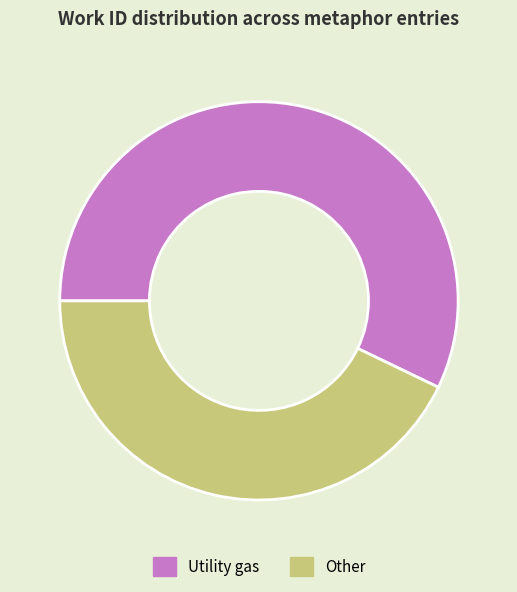

Is the sum of Other and Utility gas greater than half?

Yes